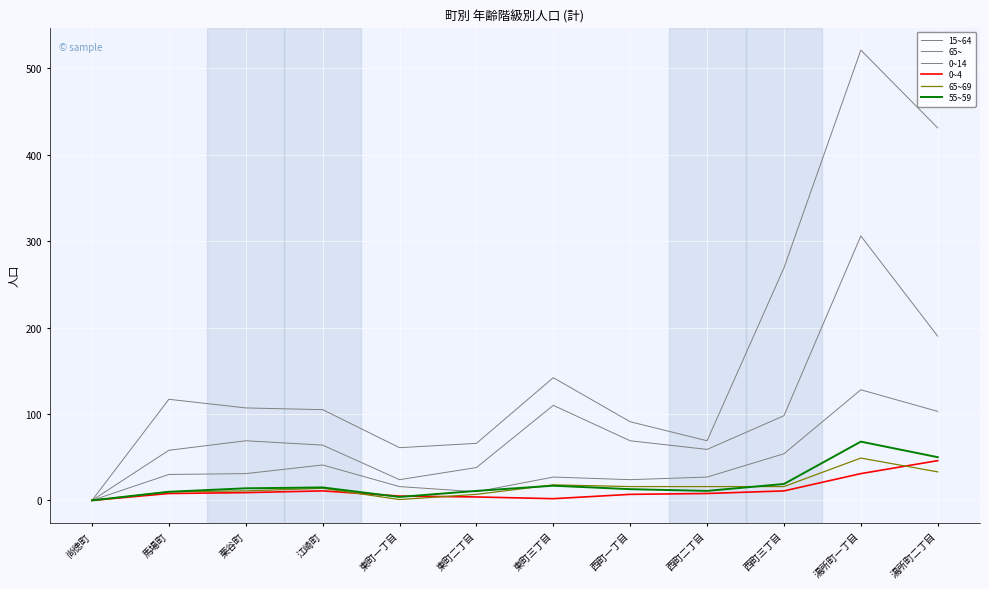

How many lines are shown in the chart?

6